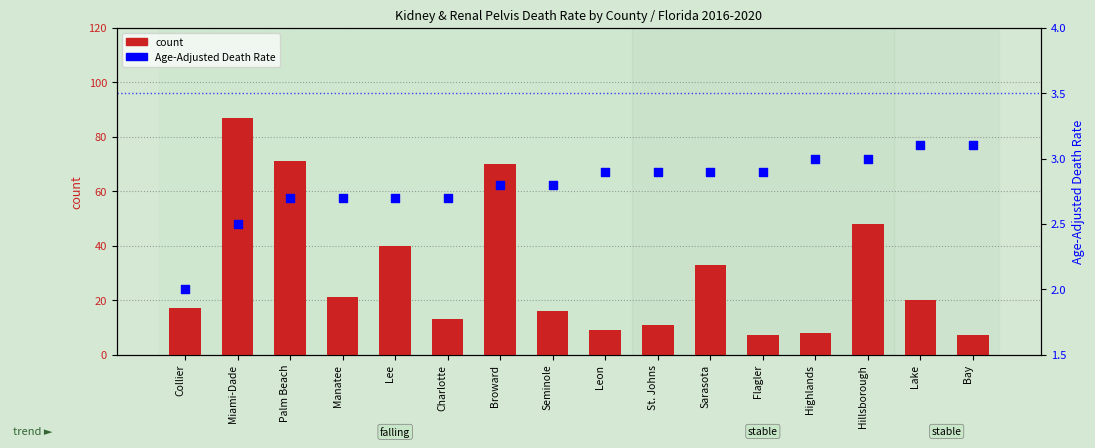

Which series contains the lowest Y value?

Age-Adjusted Death Rate